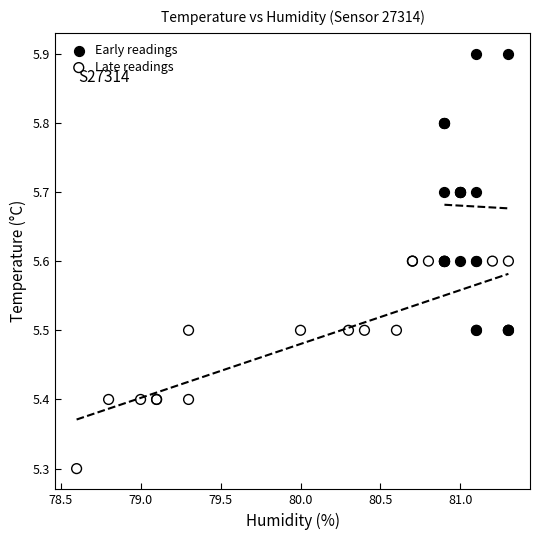

Which series reaches the minimum Y coordinate?

Late readings